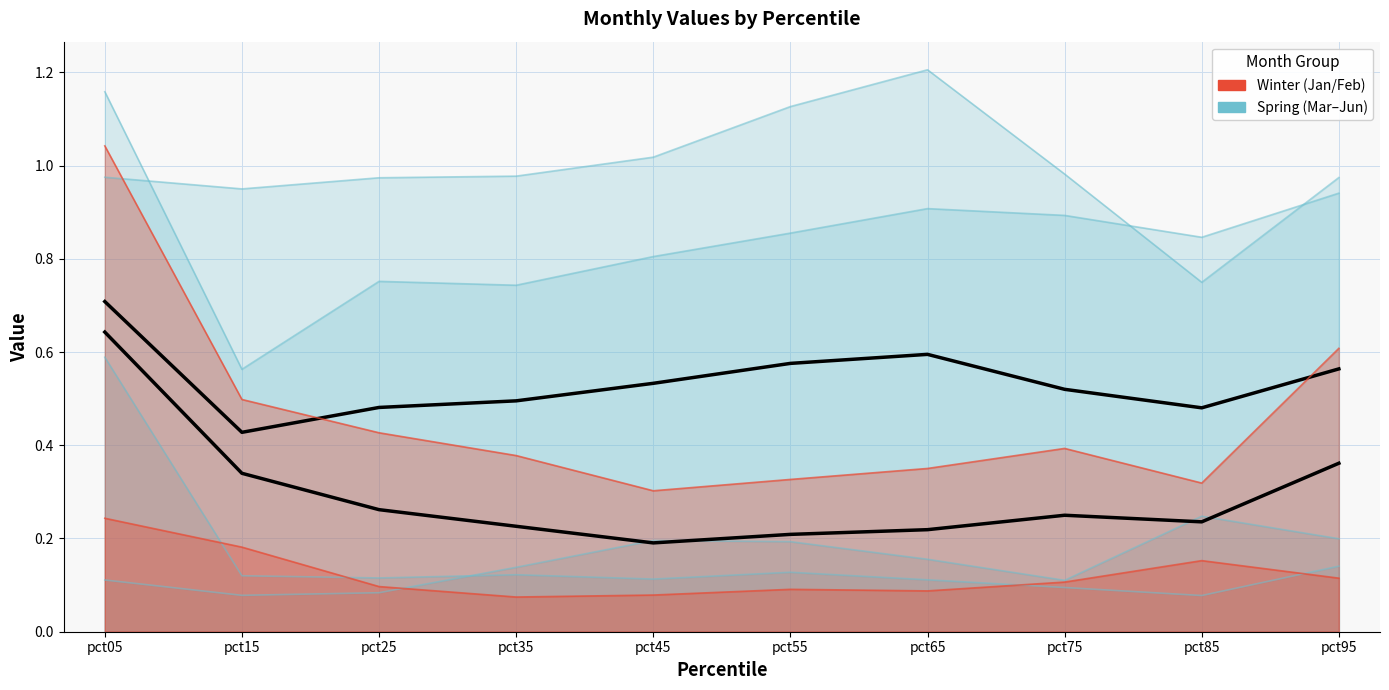

Where is the first local maximum for Feb?

pct55